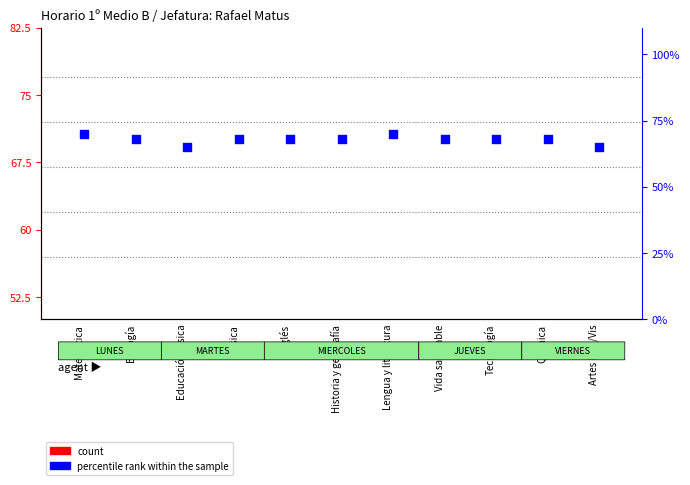

Which series has the widest spread of Y values?

percentile rank within the sample